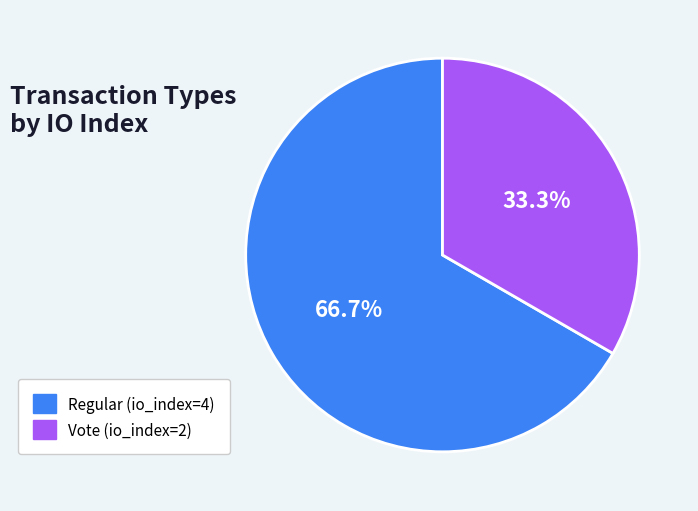

What is the majority slice?

Regular (io_index=4)